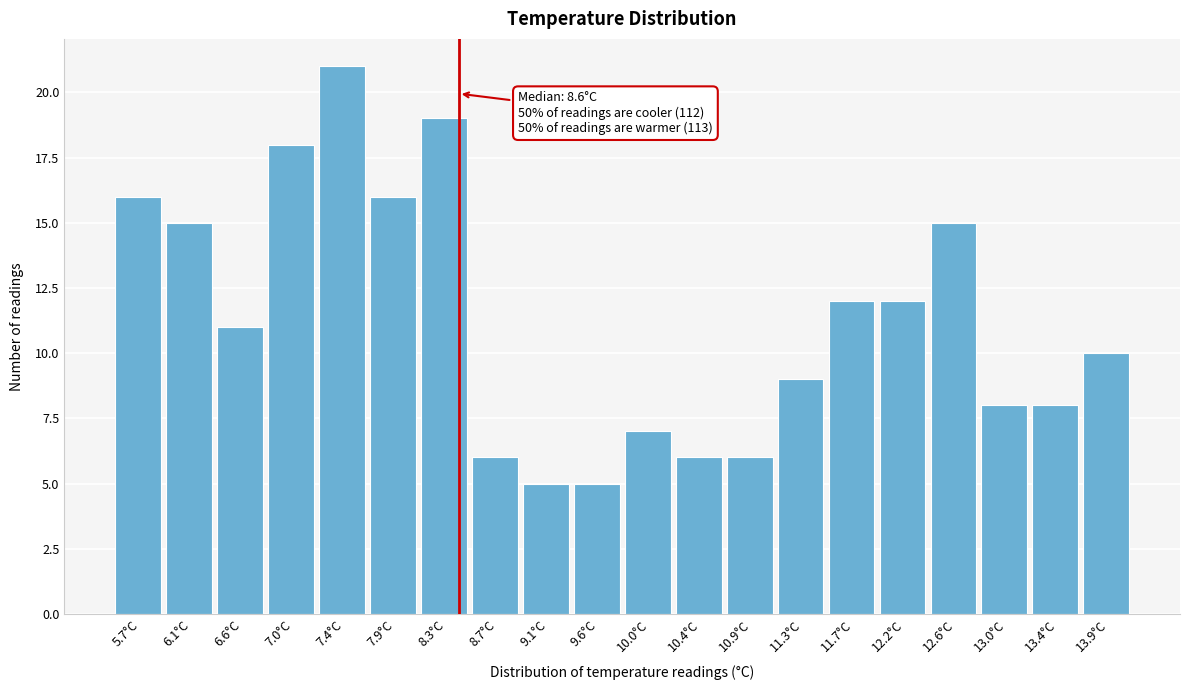

Reading right to left, transcribe all the data shown in this chart.

10	8	8	15	12	12	9	6	6	7	5	5	6	19	16	21	18	11	15	16